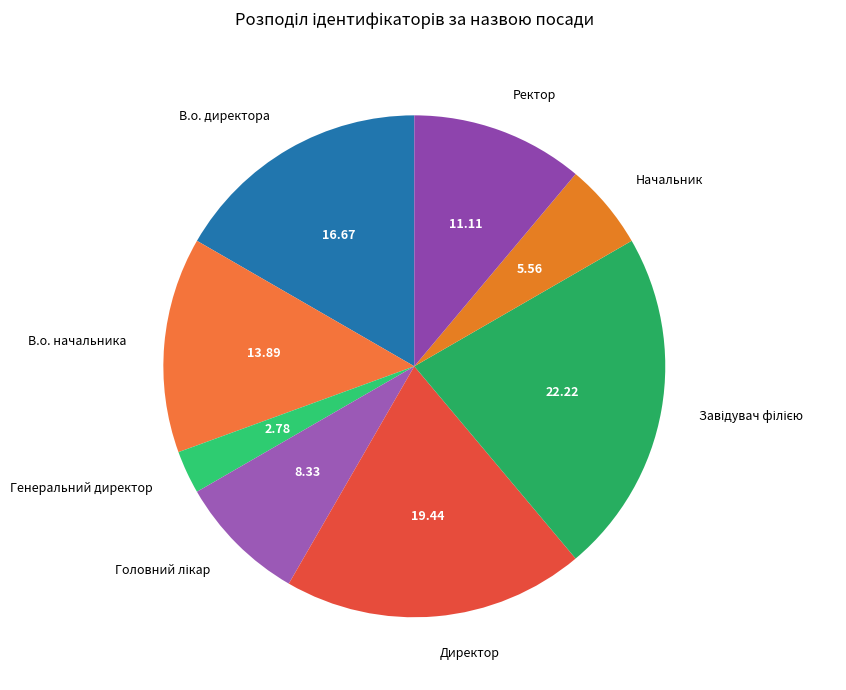

Which has a higher value, Начальник or В.о. начальника?

В.о. начальника